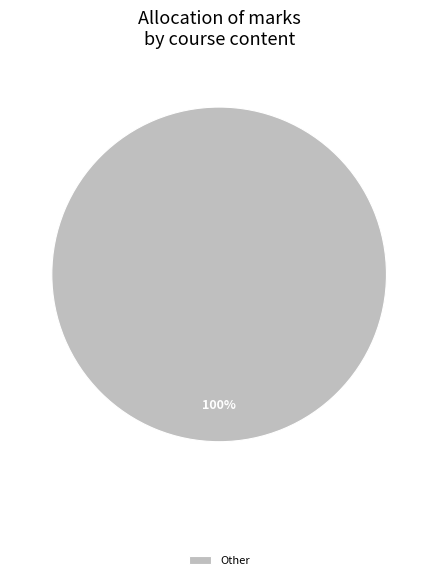

Is there any slice that represents more than half of the pie?

Yes